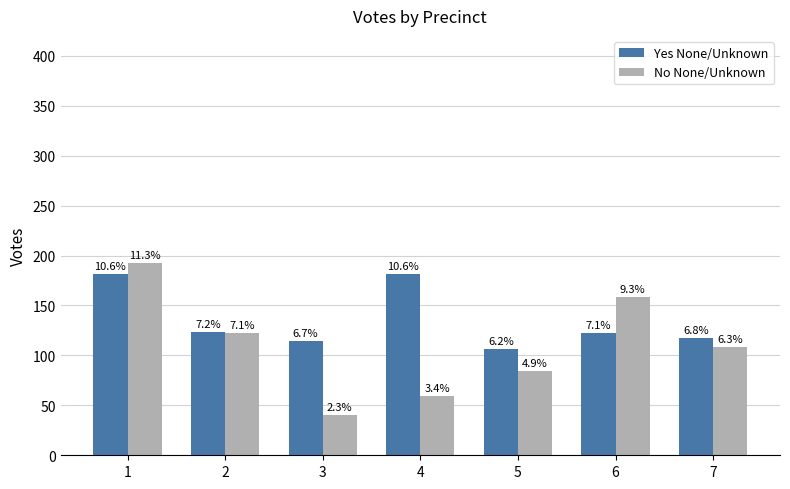

At which category is the sum across all series the highest?

1